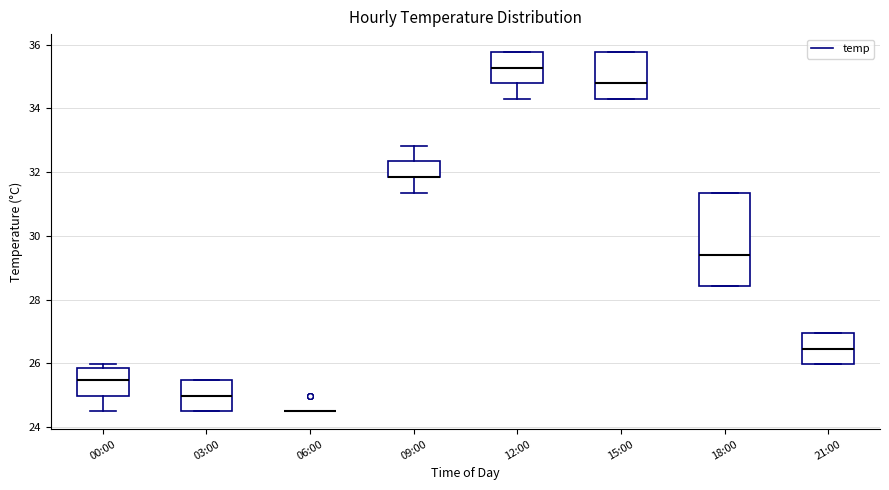

Comparing the boxes themselves (not the whiskers), which one is the tallest?

18:00